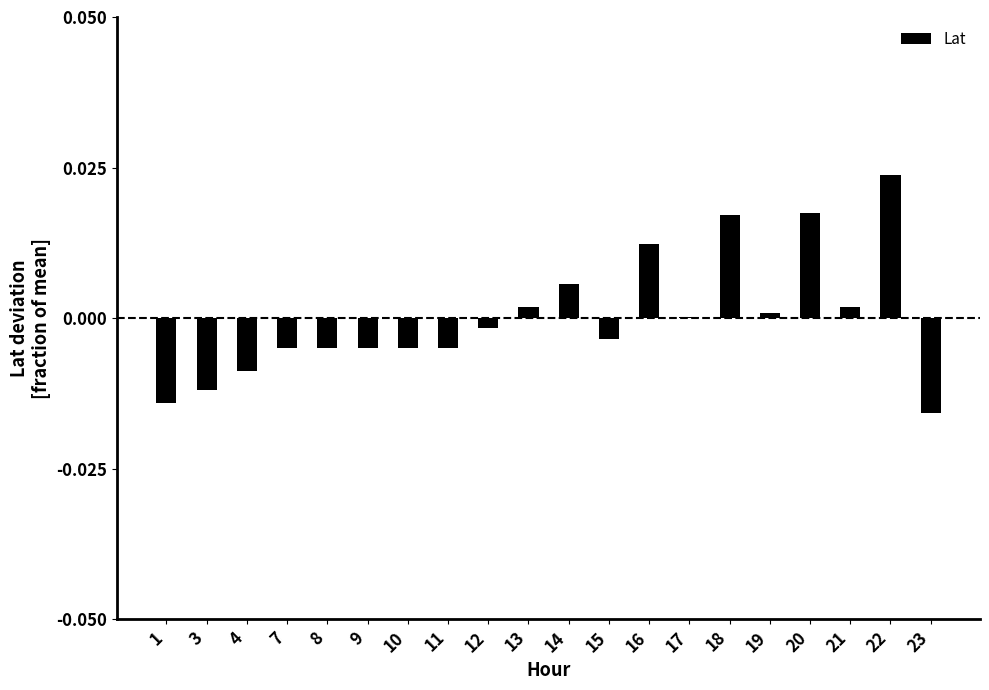

True or false: the data shows 0.0 at 16.

True